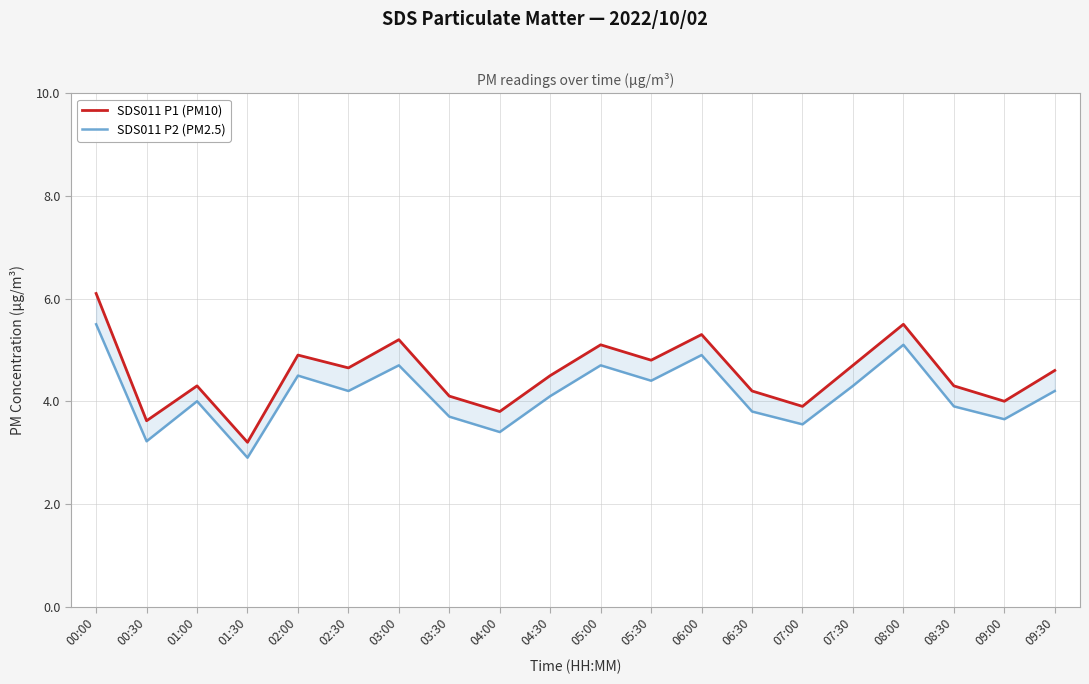

In SDS011 P2 (PM2.5), how many points are lower than both neighbors (excluding endpoints)?

7